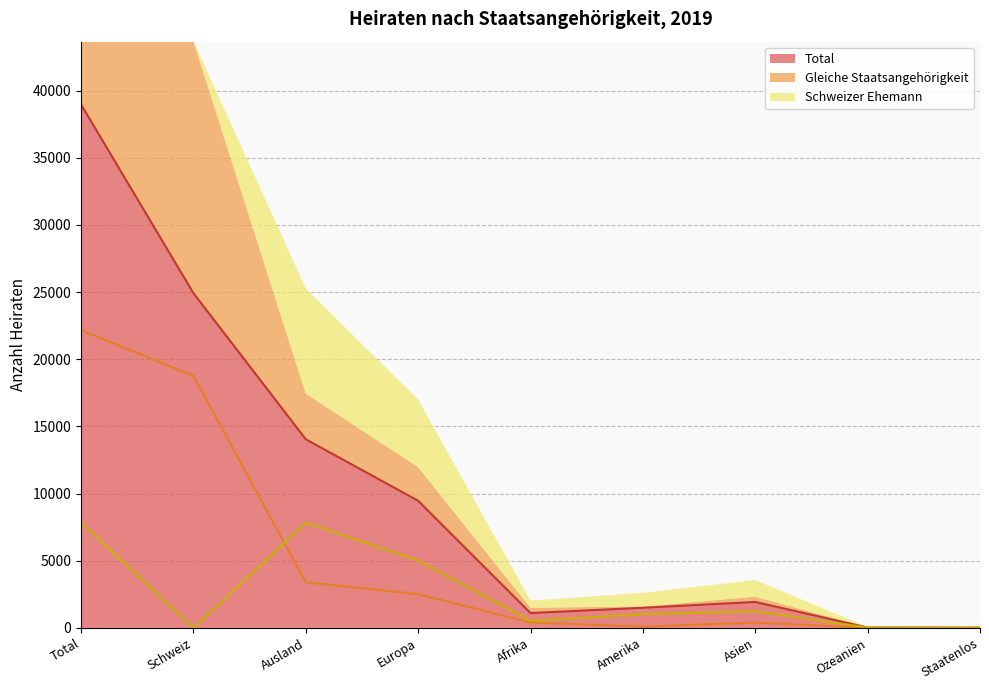

What is the difference between the highest and lowest values at Ausland?

10645